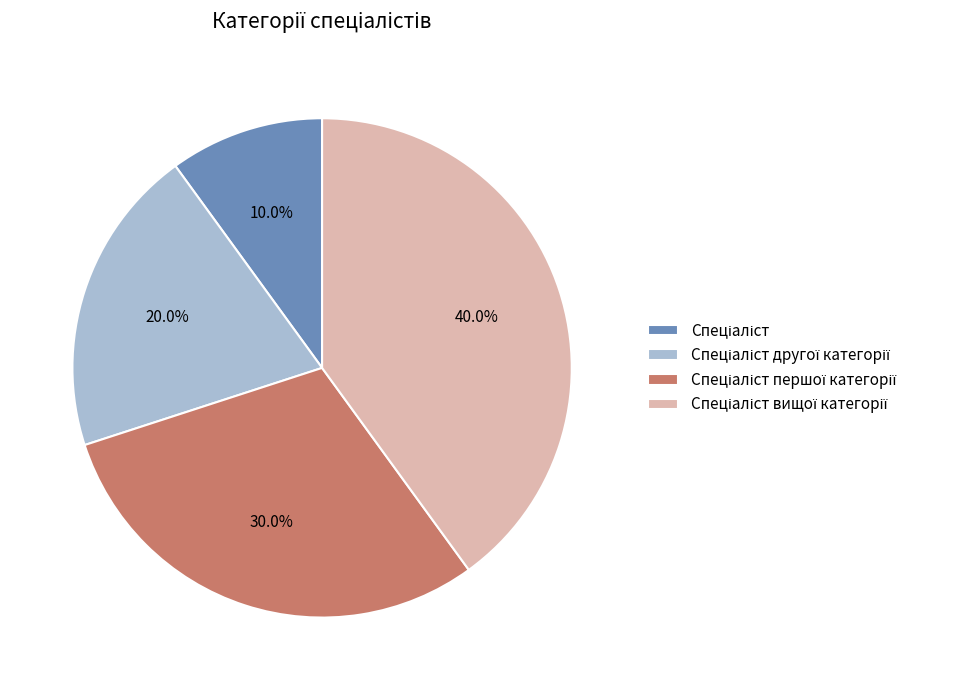

Is there a majority slice in this chart?

No